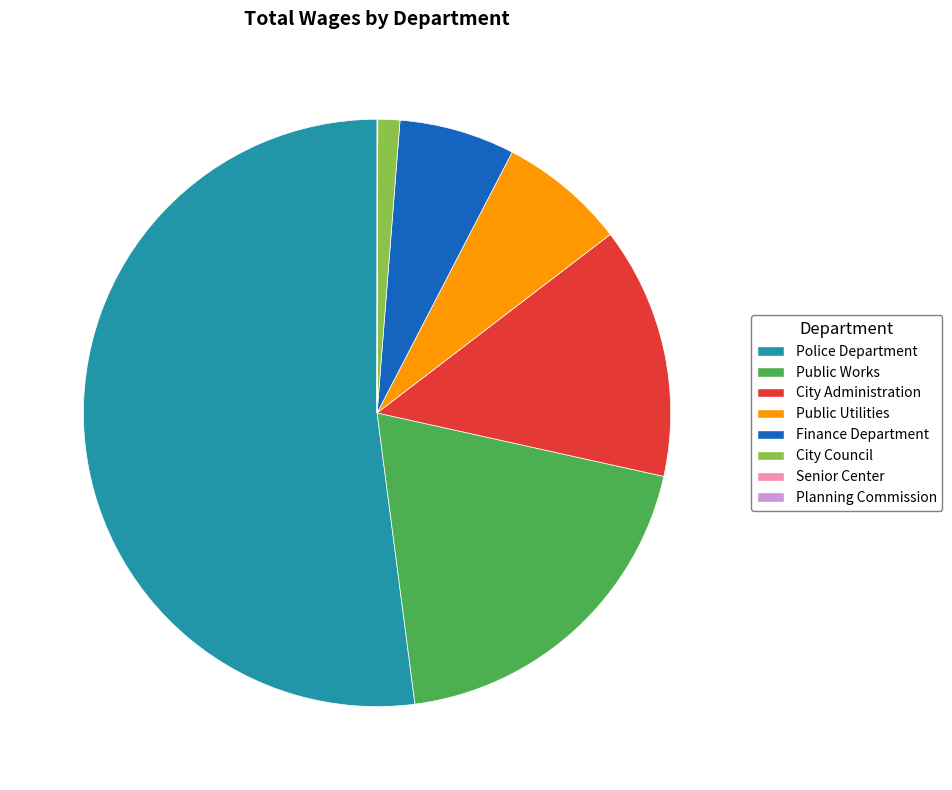

Which slice is the largest?

Police Department